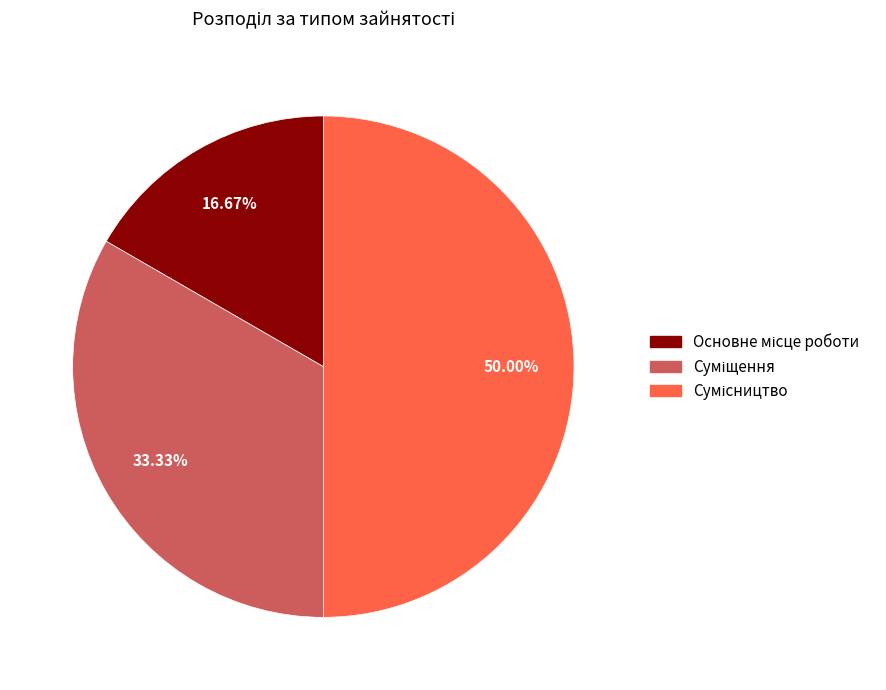

What percentage is the Сумісництво slice, to the nearest percent?

50%